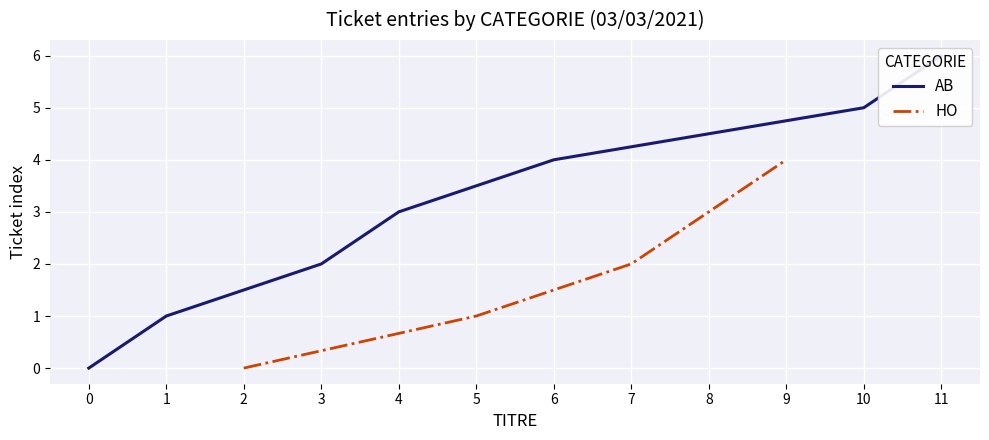

True or false: HO has a value of 0 at 2.

True